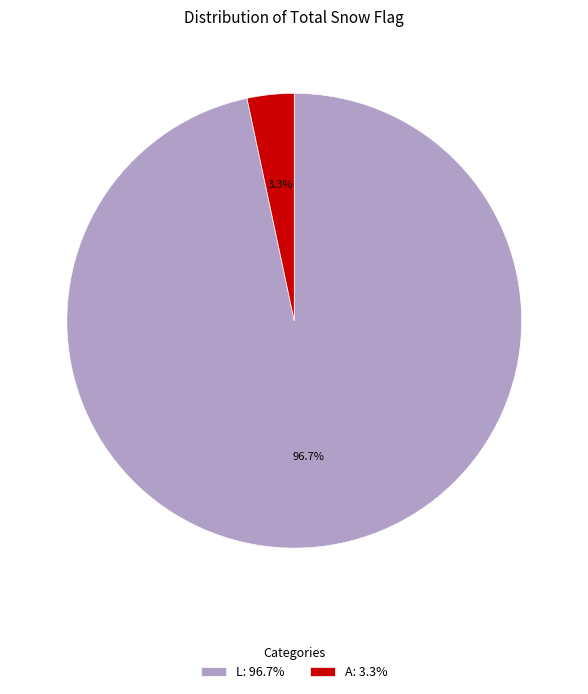

To the nearest percent, what is the combined percentage of L and A?

100%